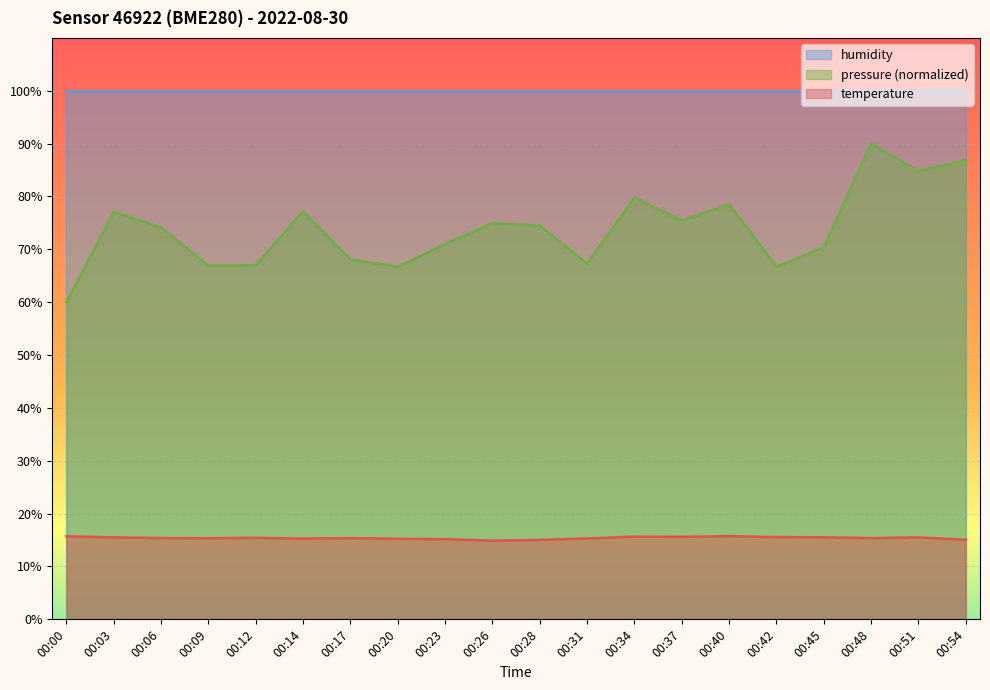

Does the chart display data point markers on the line(s)?

No